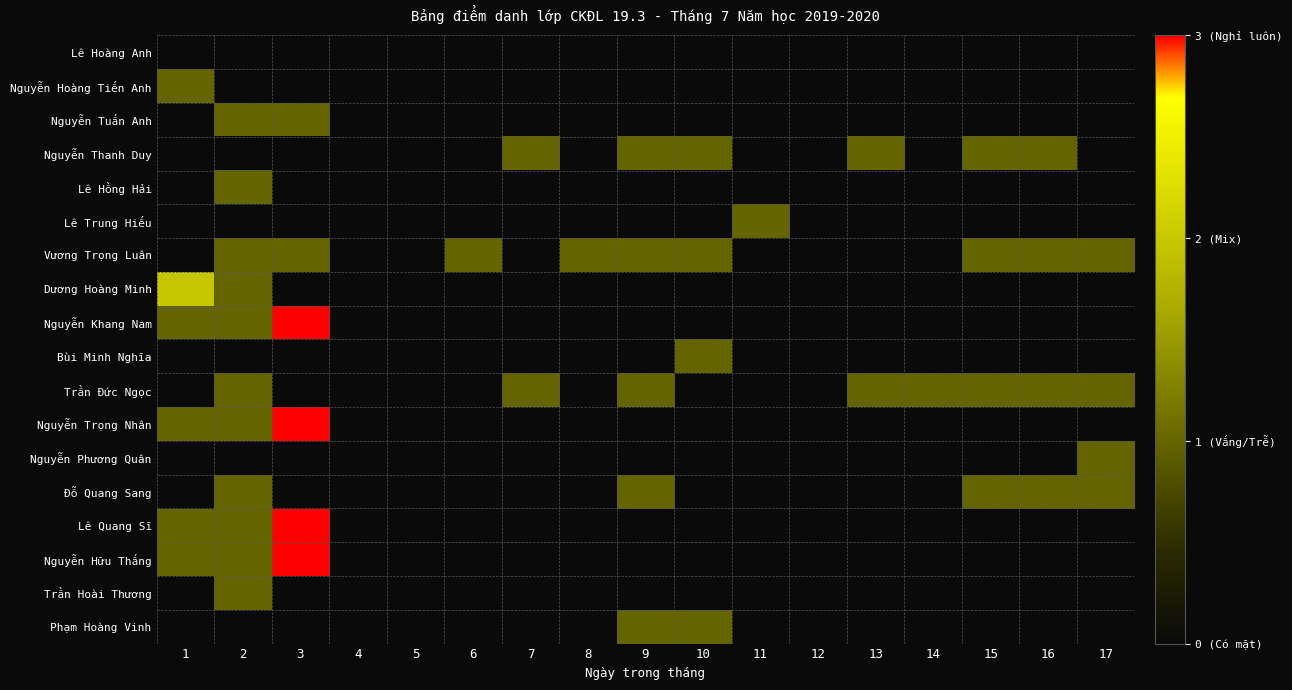

Which series has the largest total across all categories?

Vương Trọng Luân